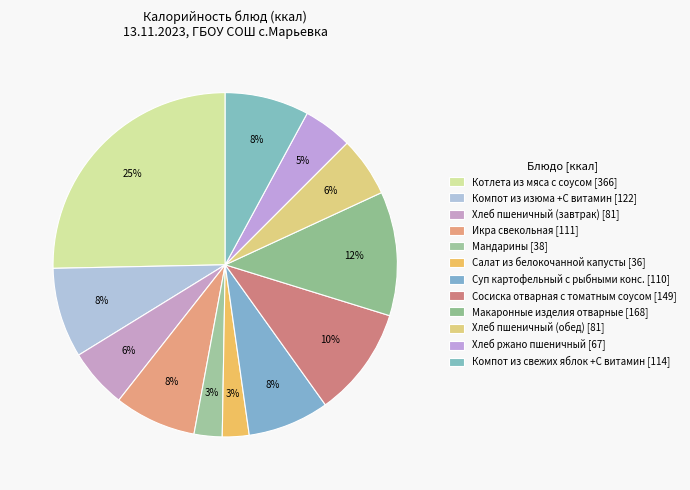

To the nearest percent, what is the difference between the largest and smallest slice percentages?

23%